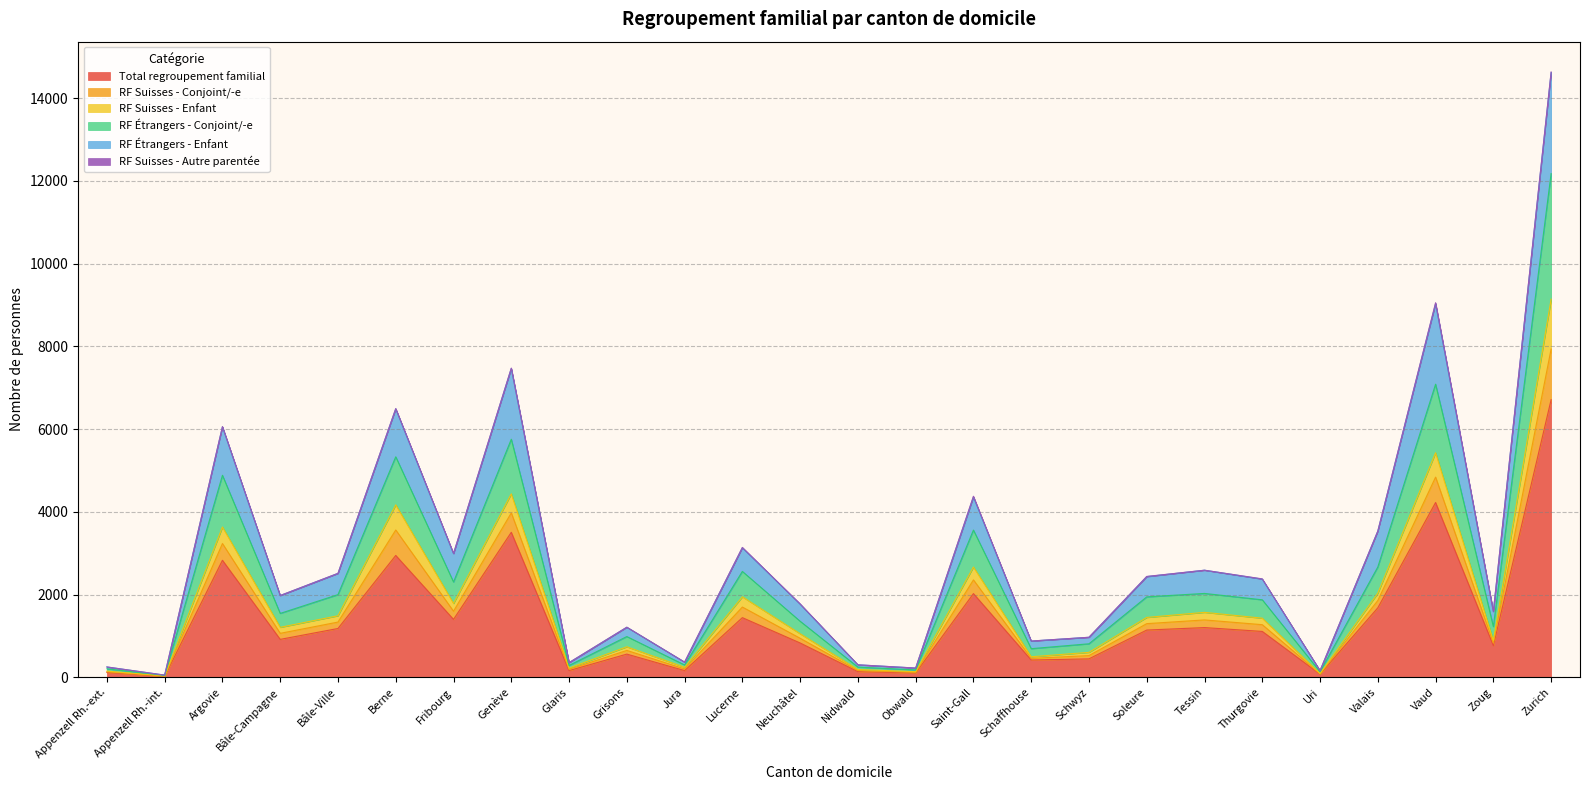

Does the chart have visible grid lines?

Yes